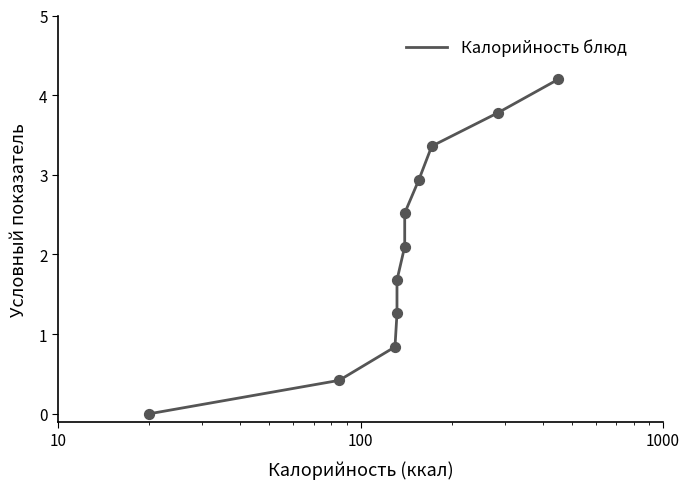

Between 10 and 10, which is larger?

10